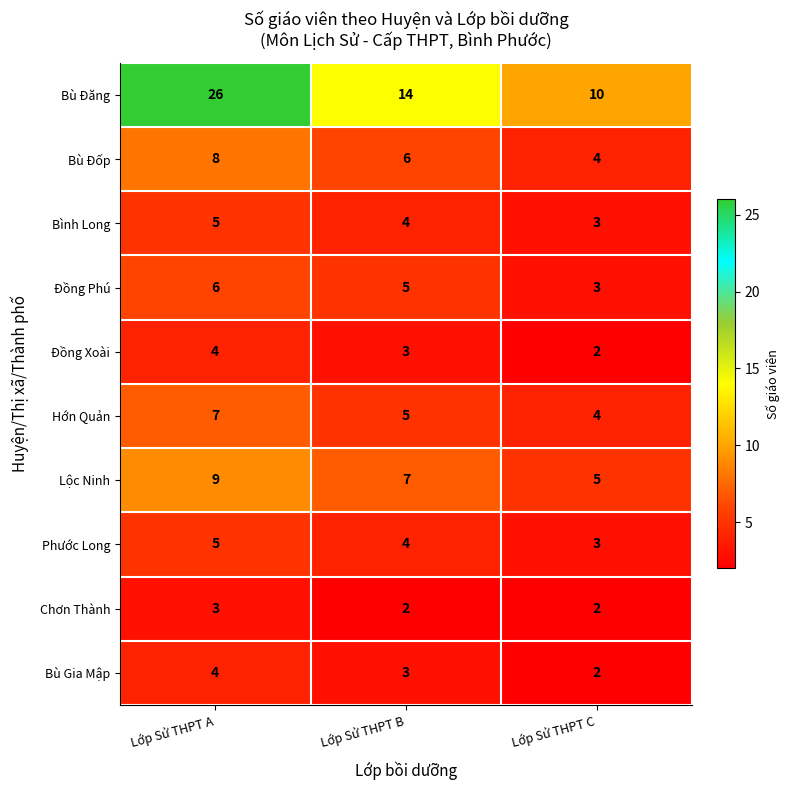

Count the Chơn Thành values in the range 2 to 3.

3